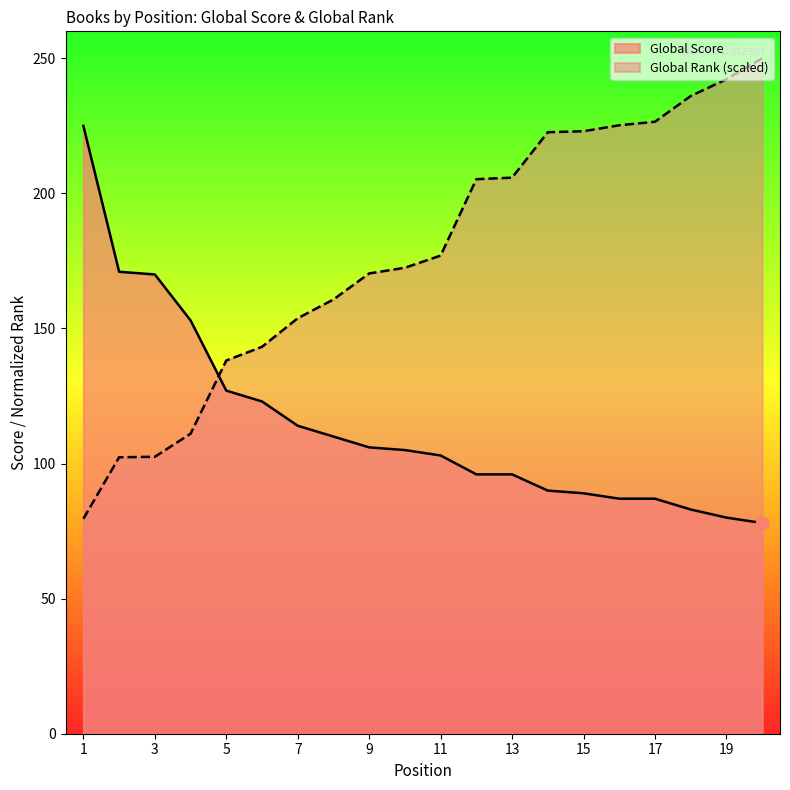

Which series has the largest Y range (max minus min)?

Global Rank